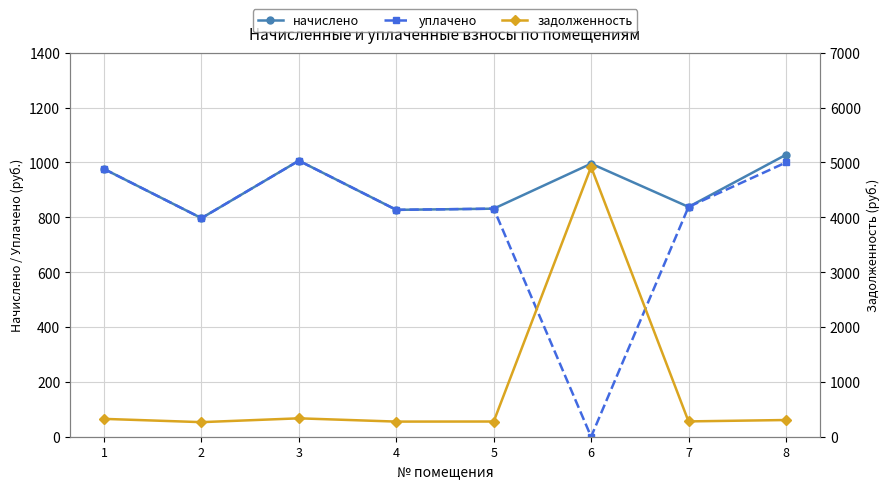

At how many categories does at least one series exceed 2614?

1